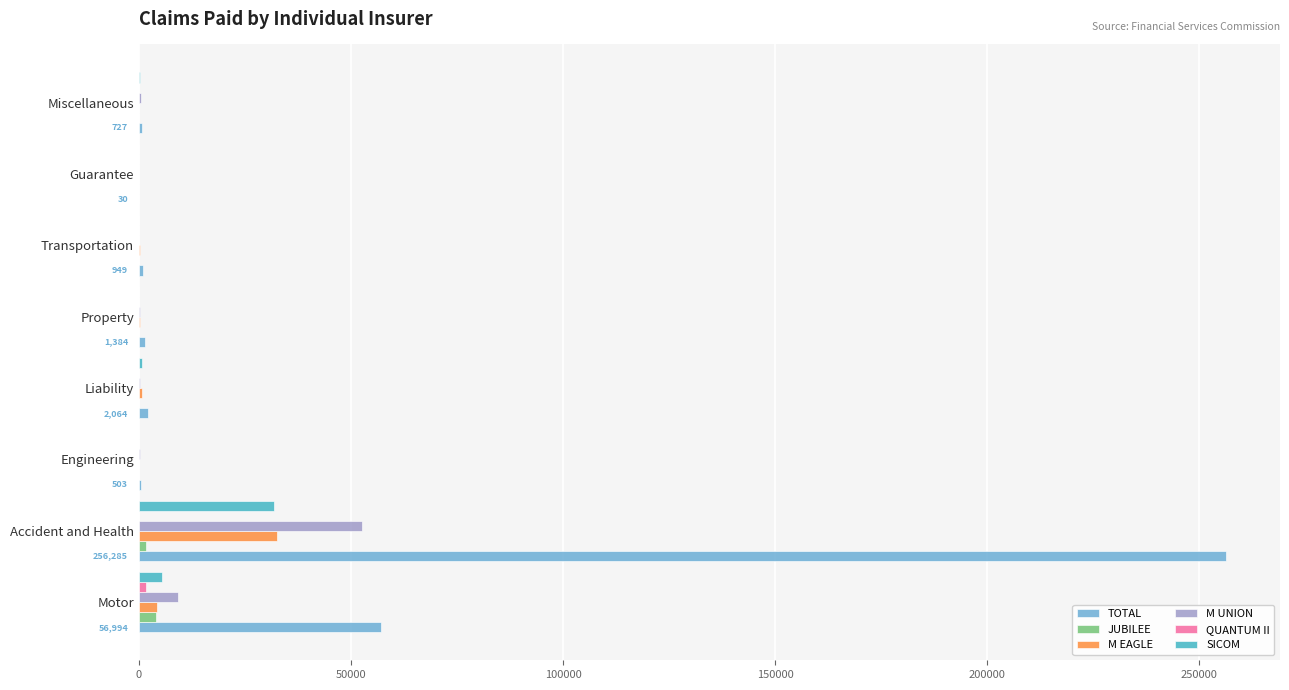

Between Accident and Health and Engineering, which series saw the biggest shift?

TOTAL